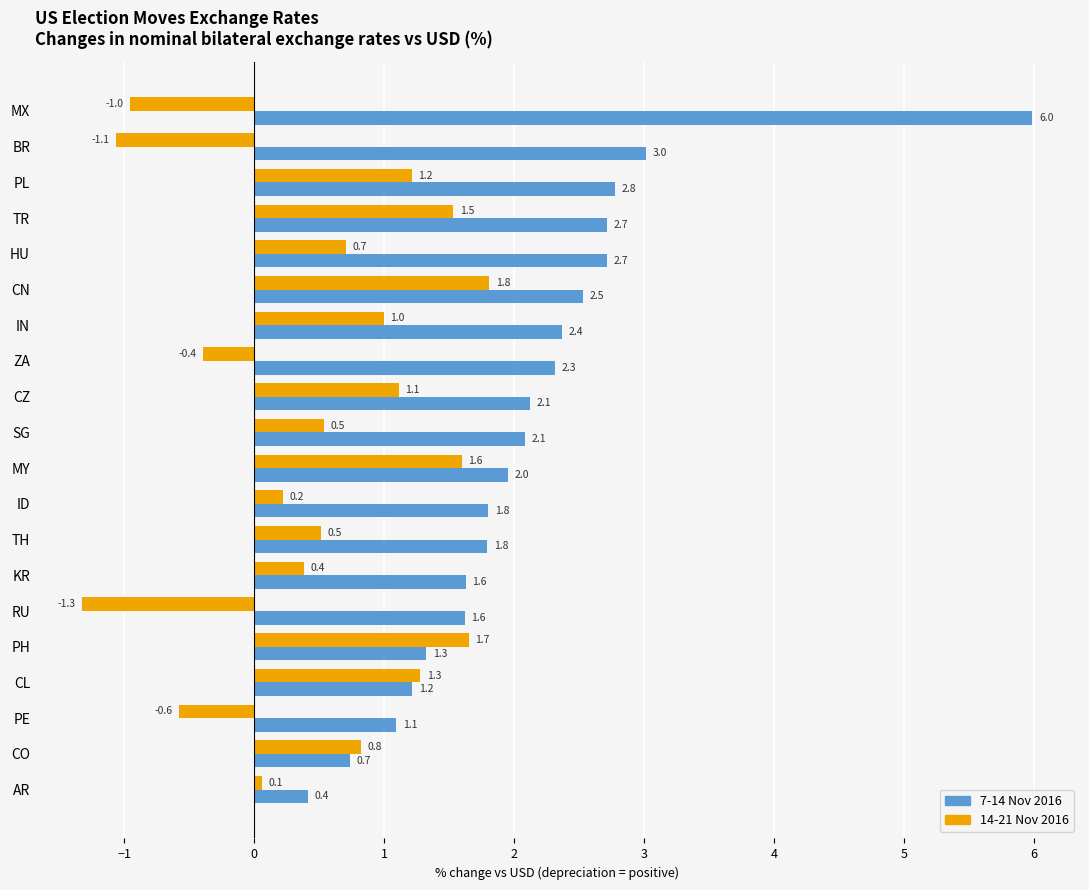

What is the average value of the 14-21 Nov 2016 series?

0.5